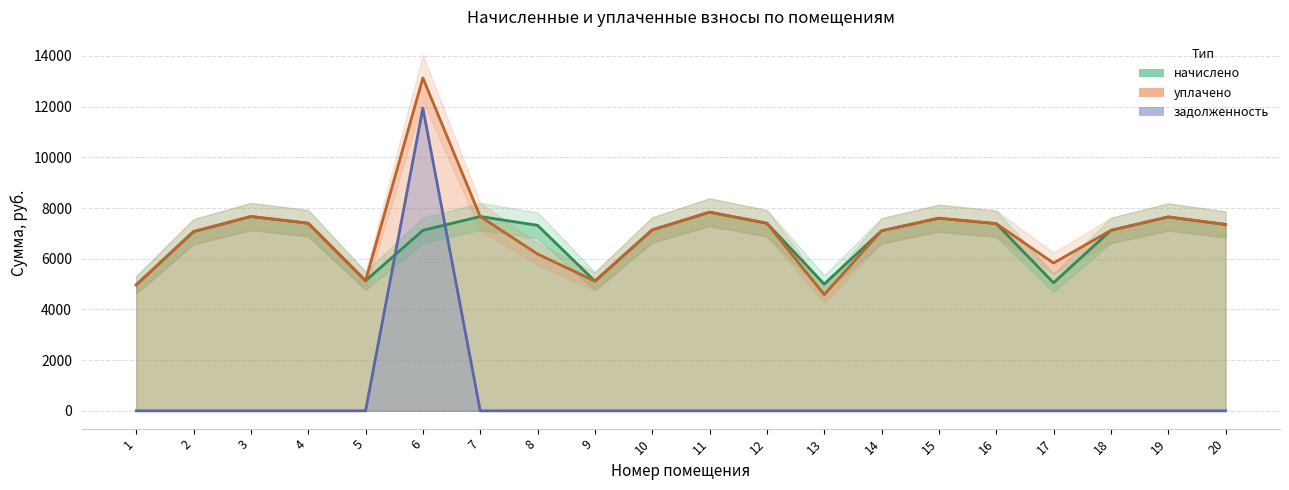

How many categories are shown in the chart?

20